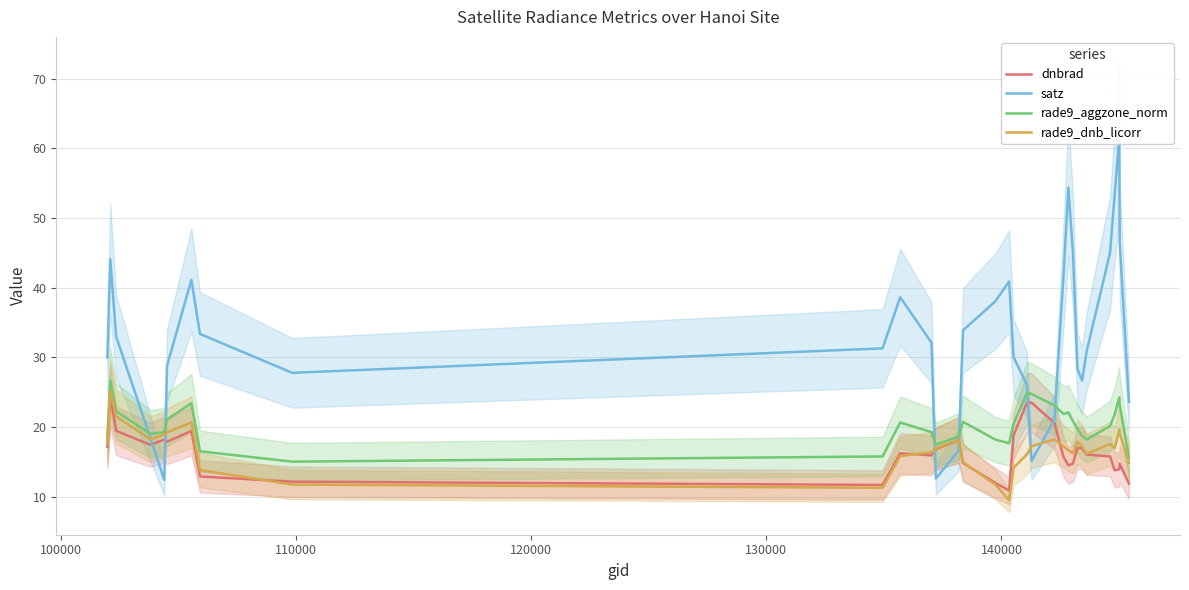

What is the highest value of the rade9_aggzone_norm series?

26.7